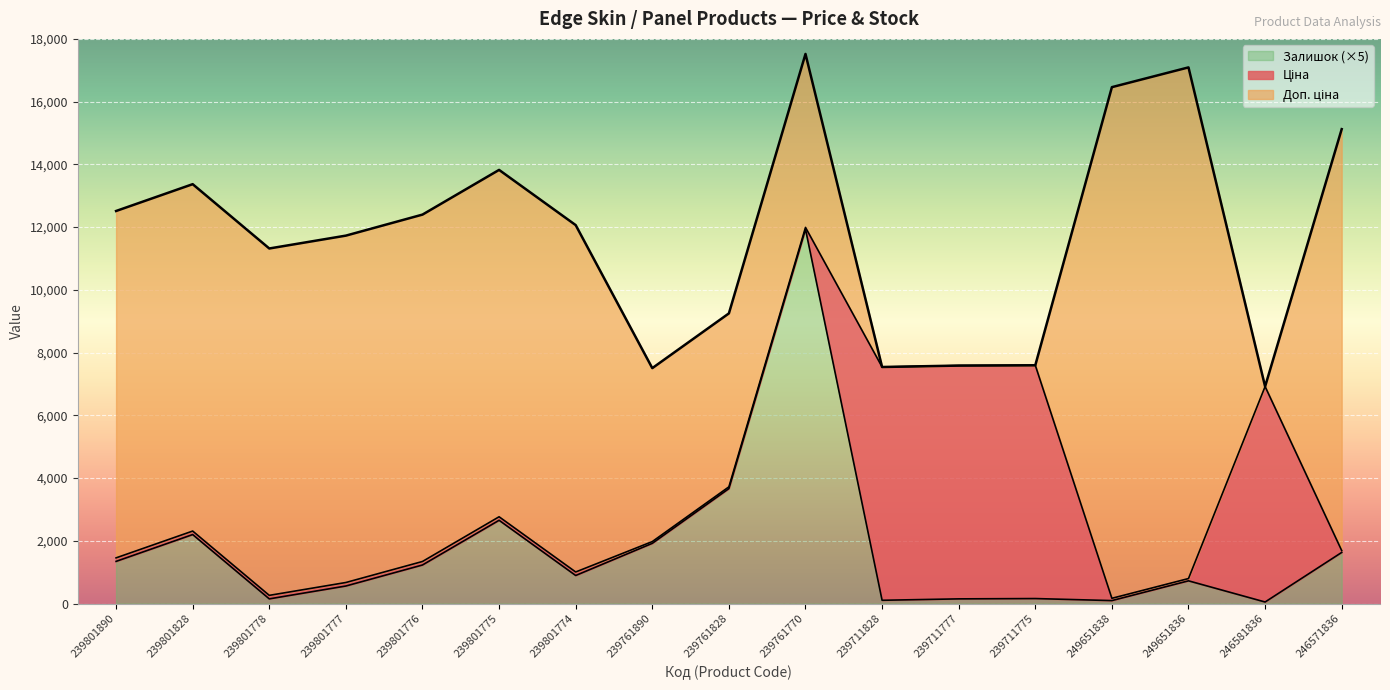

What is the sum of all Залишок values?

5894.0